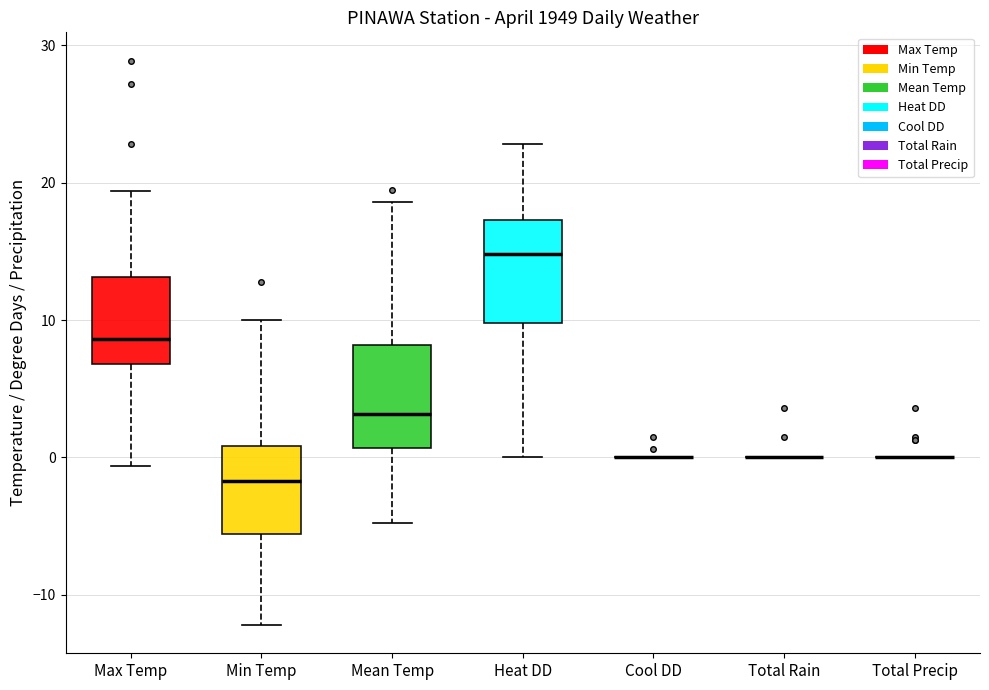

Reading left to right, read every box against the y-axis: the position of its median line, the range the box covers, and the ends of its whiskers. The values are not printed on the chart, so give them approximately, as read against the axis.

Max Temp: median 9, box 7 to 13, whiskers -1 to 19
Min Temp: median -2, box -6 to 1, whiskers -12 to 10
Mean Temp: median 3, box 1 to 8, whiskers -5 to 19
Heat DD: median 15, box 10 to 17, whiskers 0 to 23
Cool DD: box collapsed to a line at 0, whiskers 0 to 0
Total Rain: box collapsed to a line at 0, whiskers 0 to 0
Total Precip: box collapsed to a line at 0, whiskers 0 to 0